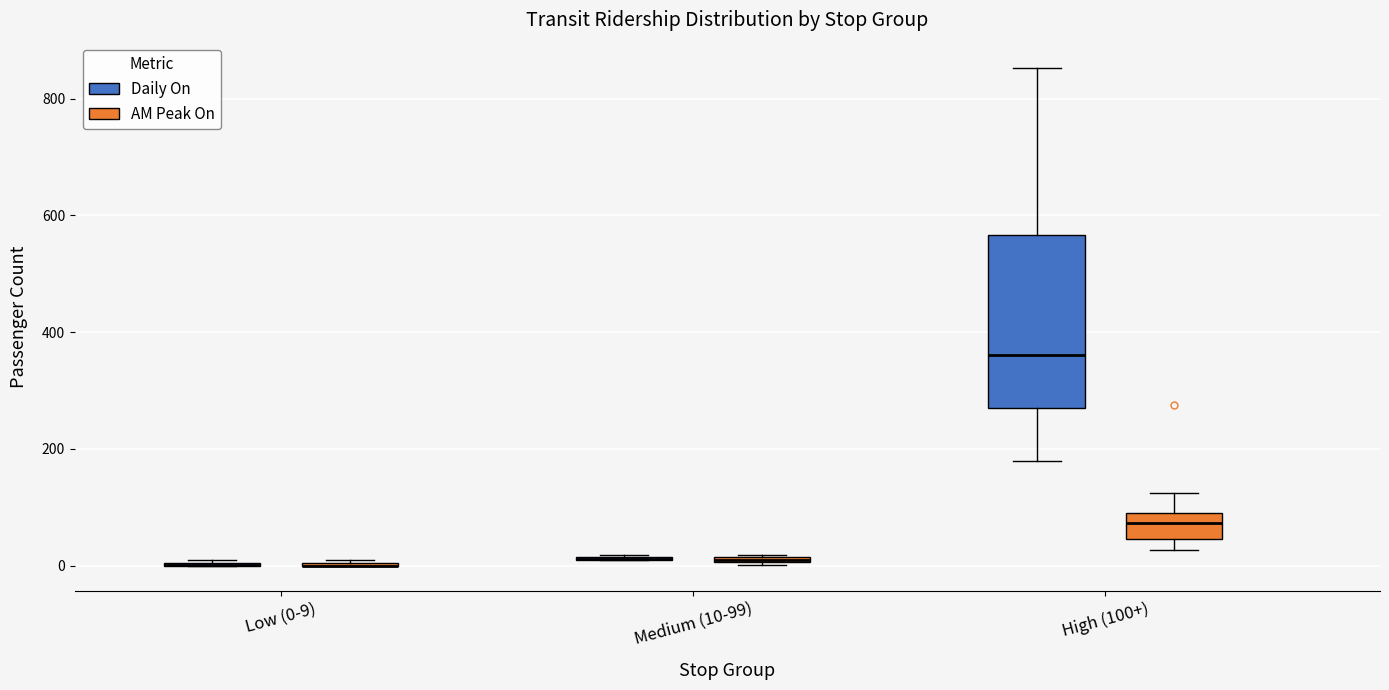

Which box is the tallest, from its lower edge to its upper edge?

High (100+) (Daily On)